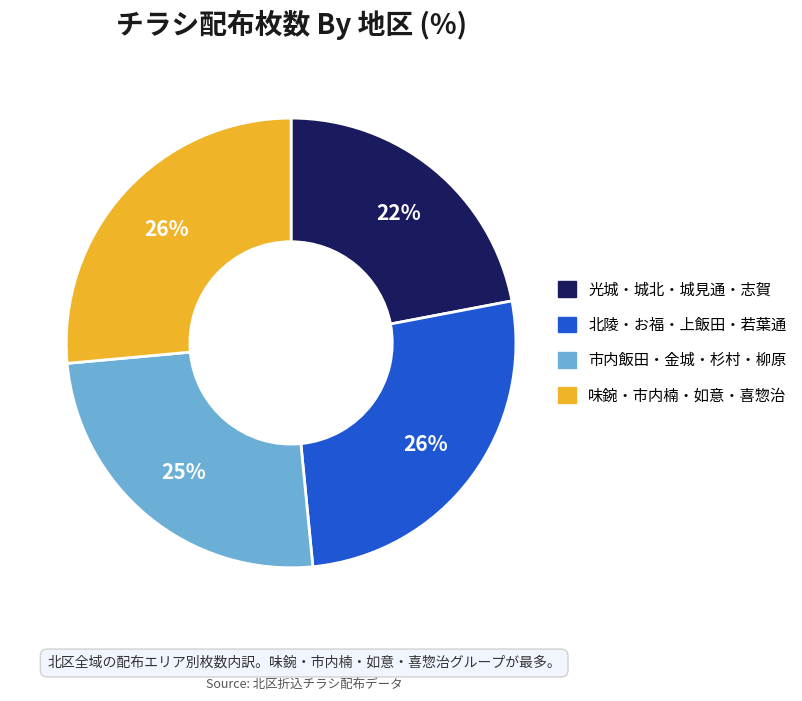

Is there a majority slice in this chart?

No